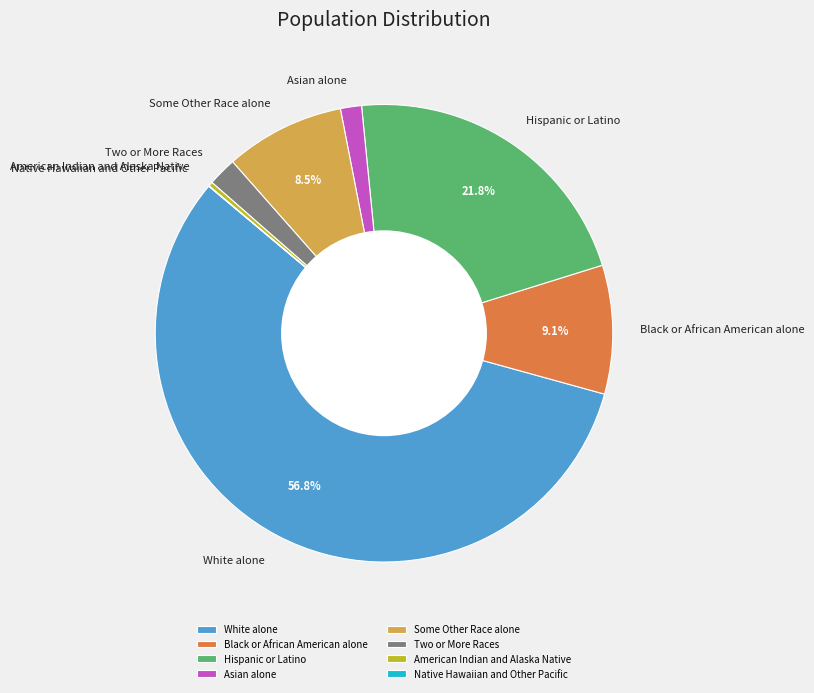

What is the largest slice in the pie chart?

White alone